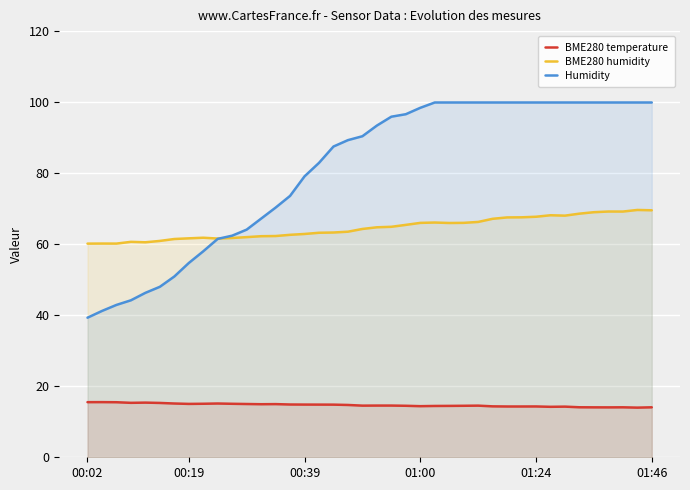

What value does the BME280 temperature series have at 18?

14.7